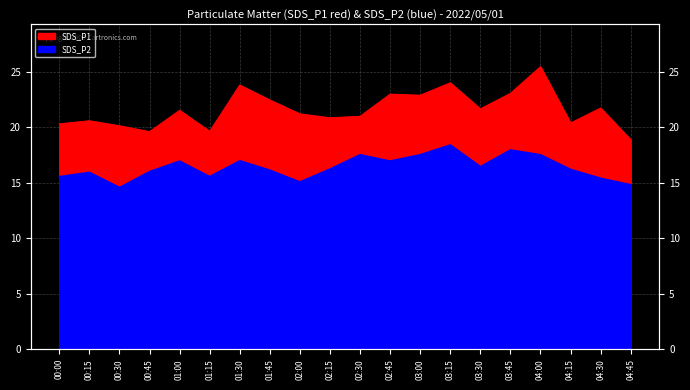

At which label is SDS_P2 closest to 16?

00:45